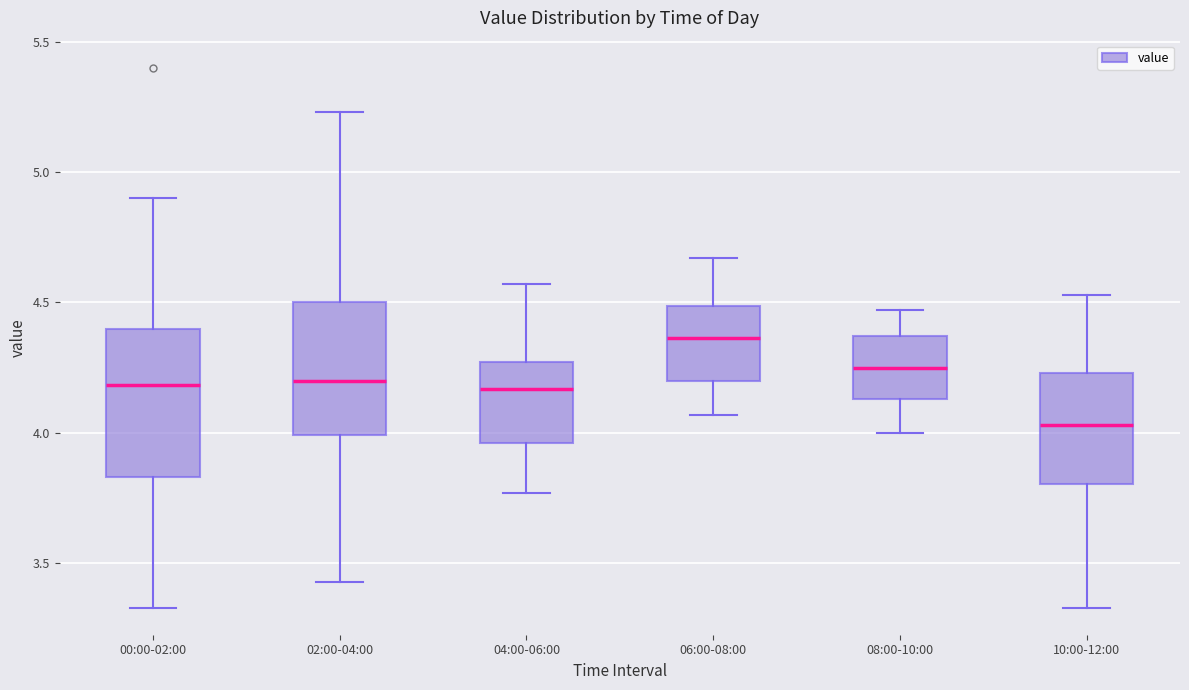

Reading left to right, read every box against the y-axis: the position of its median line, the range the box covers, and the ends of its whiskers. The values are not printed on the chart, so give them approximately, as read against the axis.

00:00-02:00: median 4.20, box 3.85 to 4.40, whiskers 3.35 to 4.90
02:00-04:00: median 4.20, box 4.00 to 4.50, whiskers 3.45 to 5.25
04:00-06:00: median 4.15, box 3.95 to 4.25, whiskers 3.75 to 4.55
06:00-08:00: median 4.35, box 4.20 to 4.50, whiskers 4.05 to 4.65
08:00-10:00: median 4.25, box 4.15 to 4.35, whiskers 4.00 to 4.45
10:00-12:00: median 4.05, box 3.80 to 4.25, whiskers 3.35 to 4.55